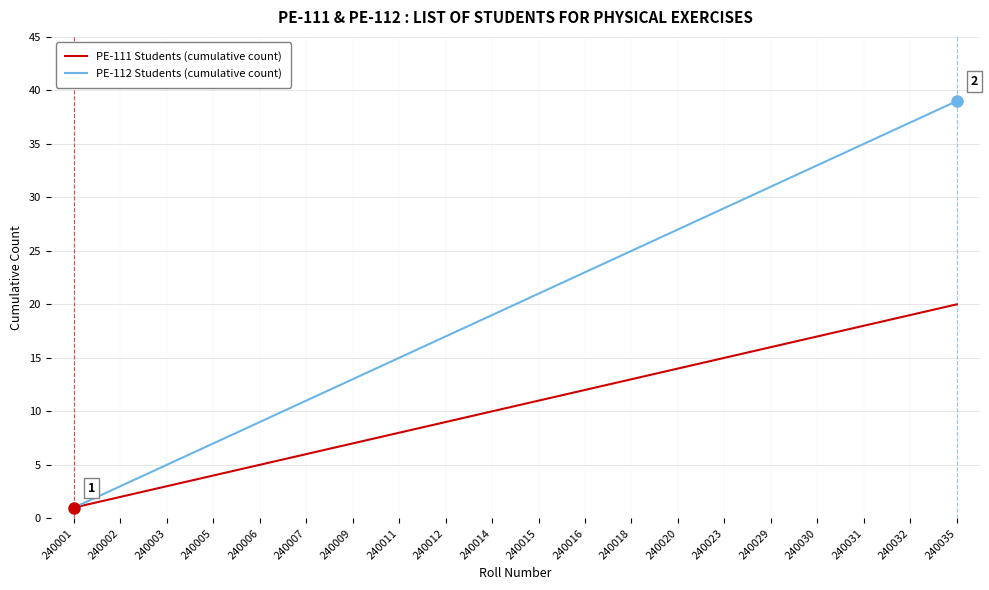

Is the value of PE-112 Students (cumulative count) at 240015 greater than the value of PE-111 Students (cumulative count) at 240003?

Yes